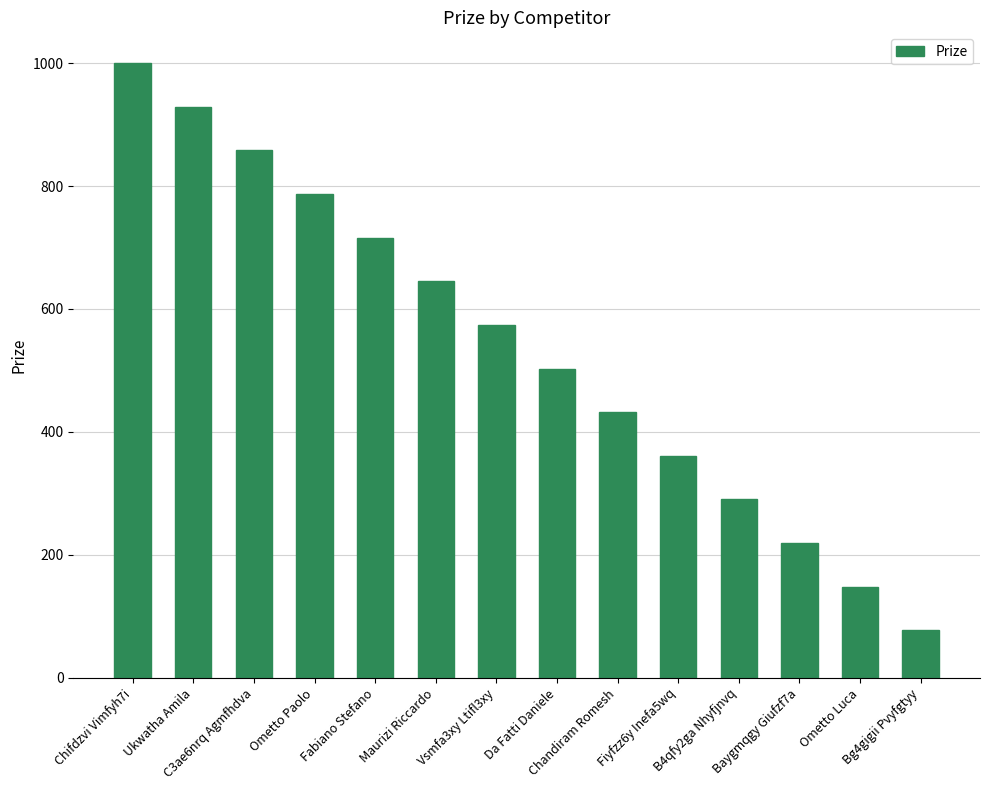

Reading left to right, what are all the values shown in this chart?

Chifdzvi Vimfyh7i=1000	Ukwatha Amila=929	C3ae6nrq Agmfhdva=858	Ometto Paolo=787	Fabiano Stefano=716	Maurizi Riccardo=645	Vsmfa3xy Ltifl3xy=574	Da Fatti Daniele=503	Chandiram Romesh=432	Fiyfzz6y Inefa5wq=361	B4qfy2ga Nhyfjnvq=290	Baygmqgy Giufzf7a=219	Ometto Luca=148	Bg4gigii Pvyfgtyy=77